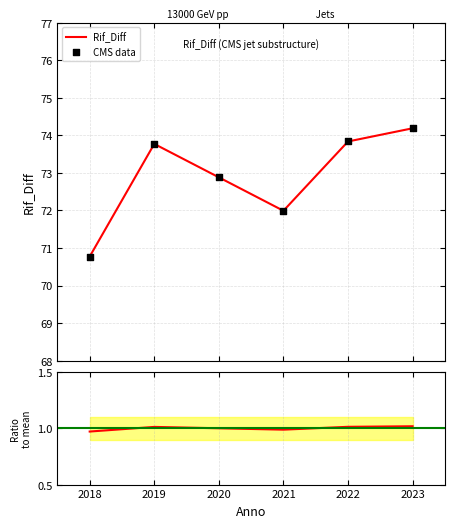

Which series contains the lowest Y value?

Ratio to mean